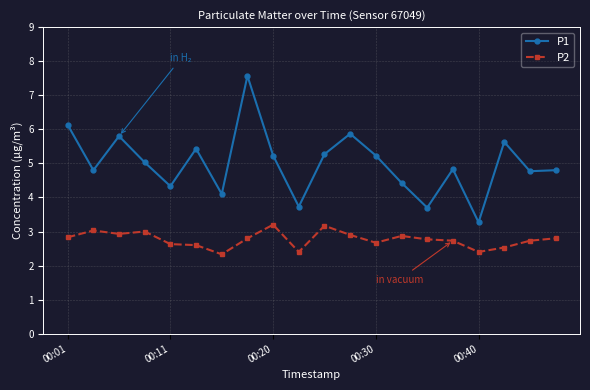

What is the value of the P1 point at the 9th from the left?

5.2